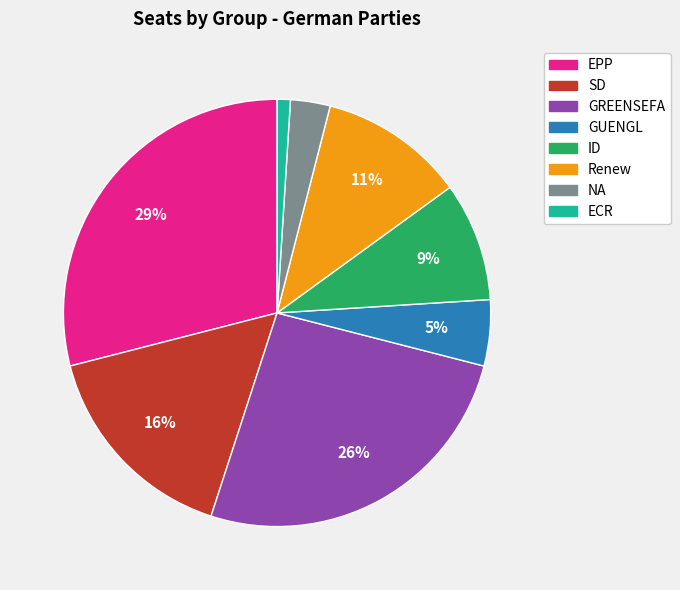

How many segments does this pie chart have?

8